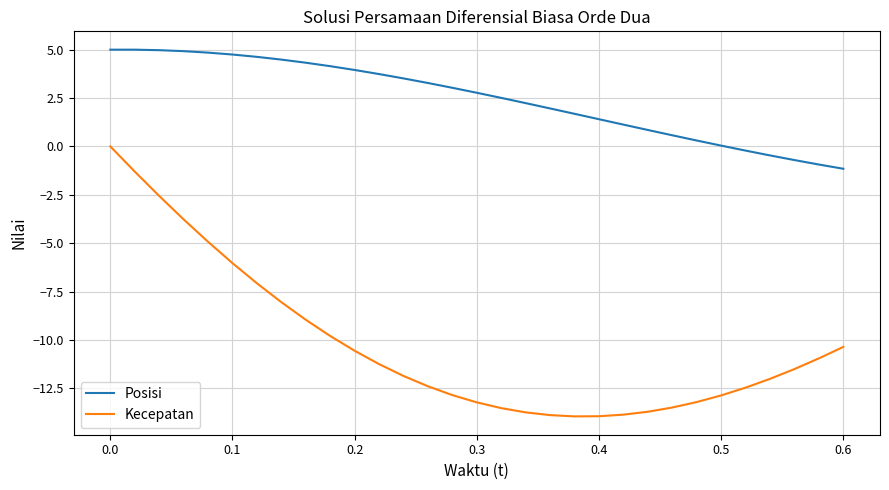

What is the difference between the maximum and minimum values in the Kecepatan series?

14.0